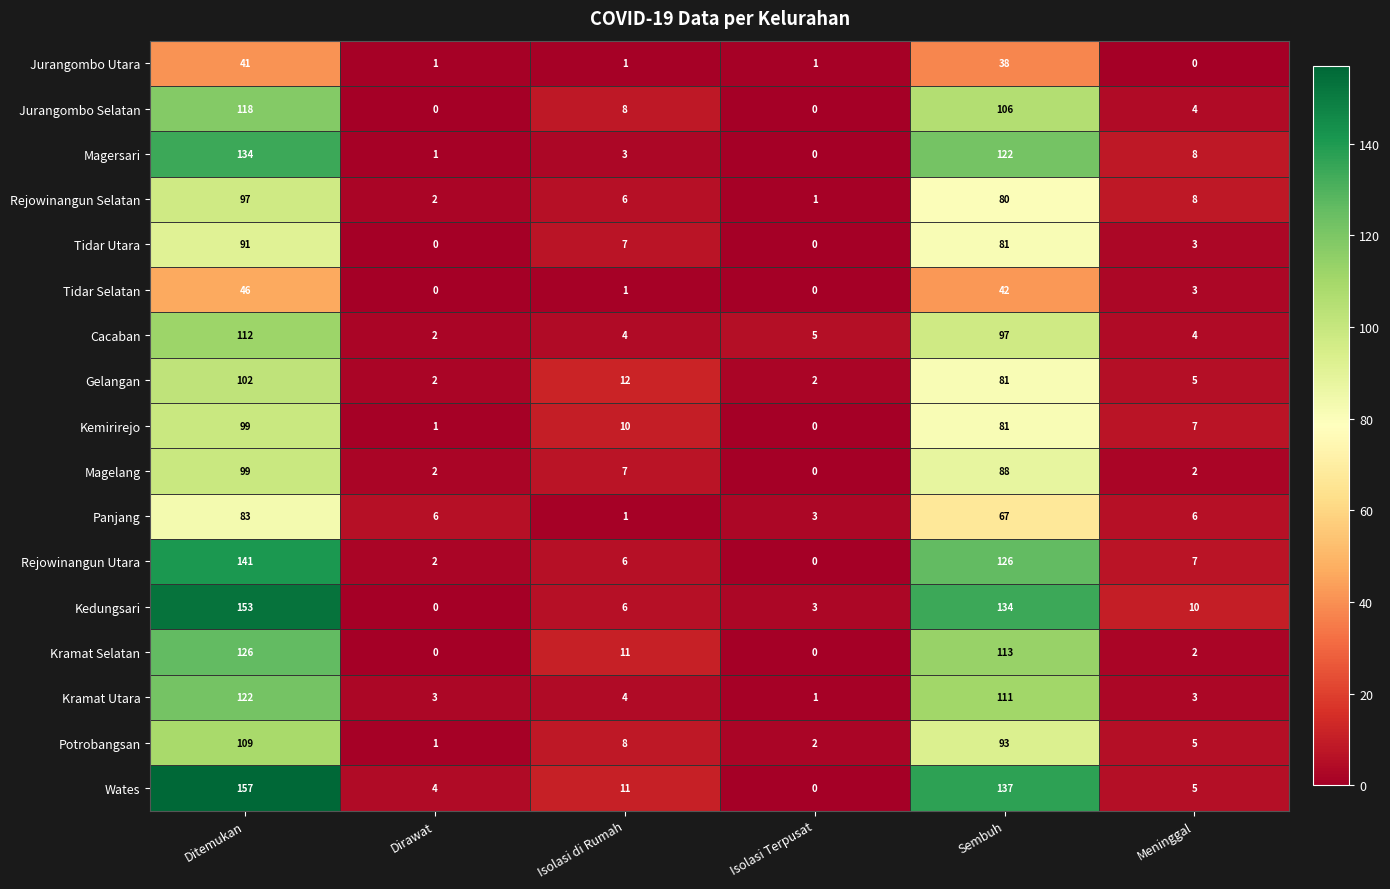

What is the sum of all Potrobangsan values?

218